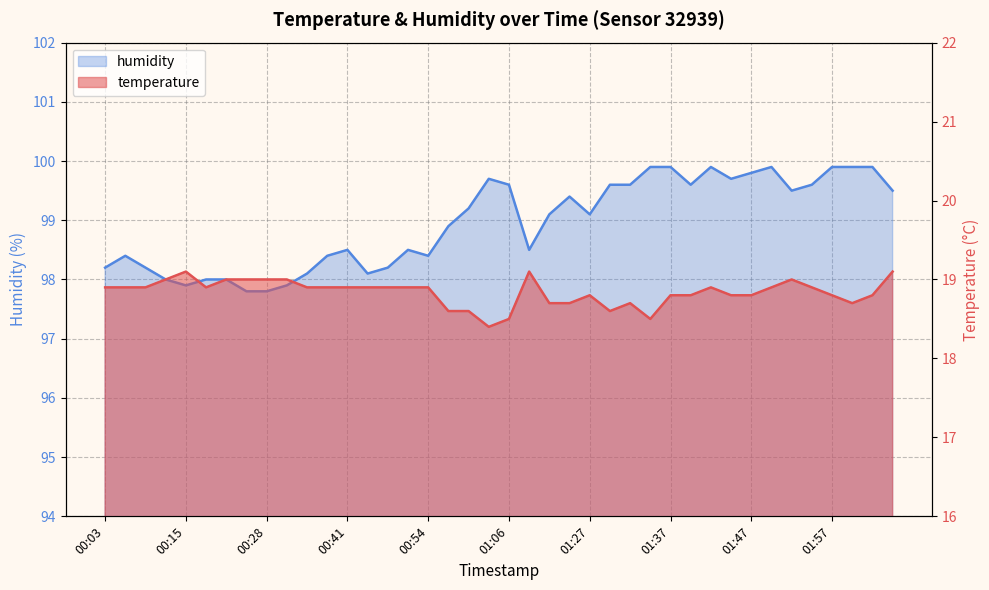

Rank the series by their average value, from highest to lowest.

humidity, temperature